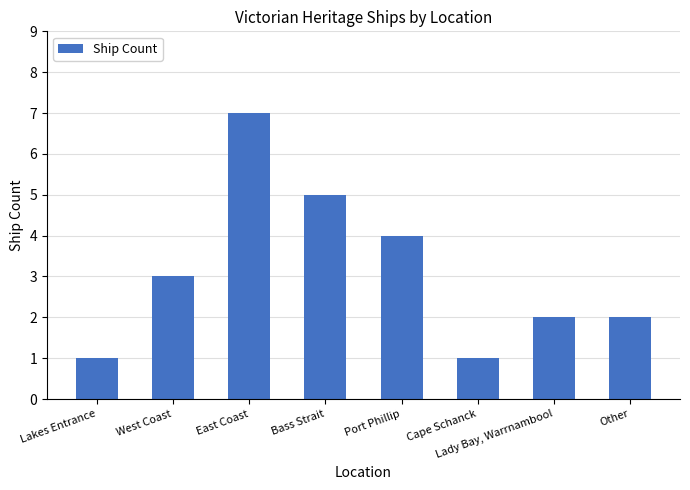

What is the smallest value displayed?

1